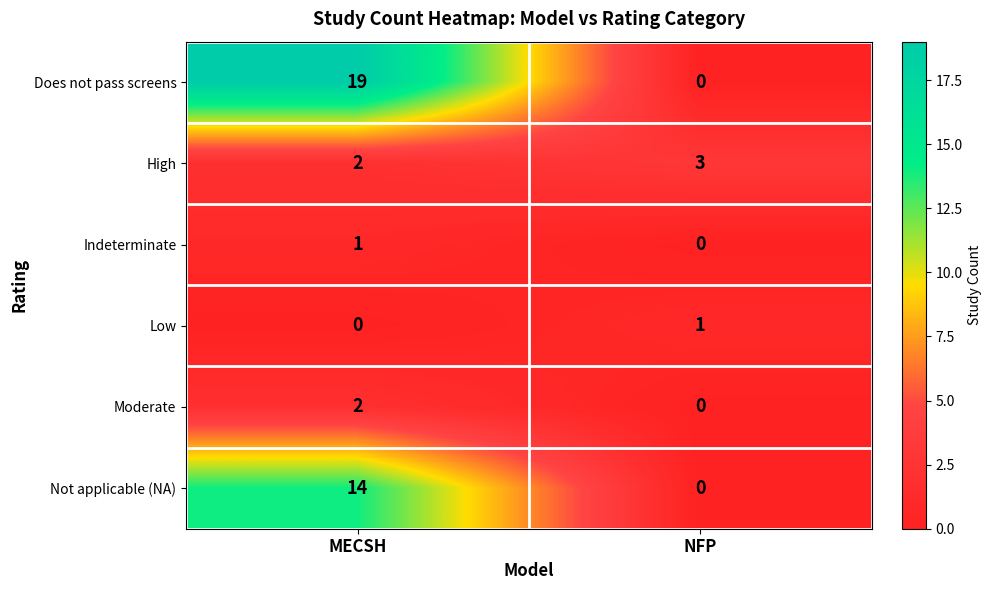

Between MECSH and NFP, which series saw the biggest shift?

Does not pass screens